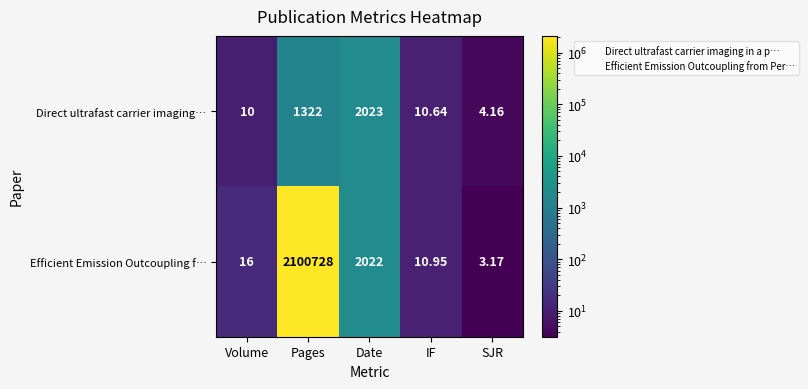

Which series has the largest total across all categories?

Efficient Emission Outcoupling f…